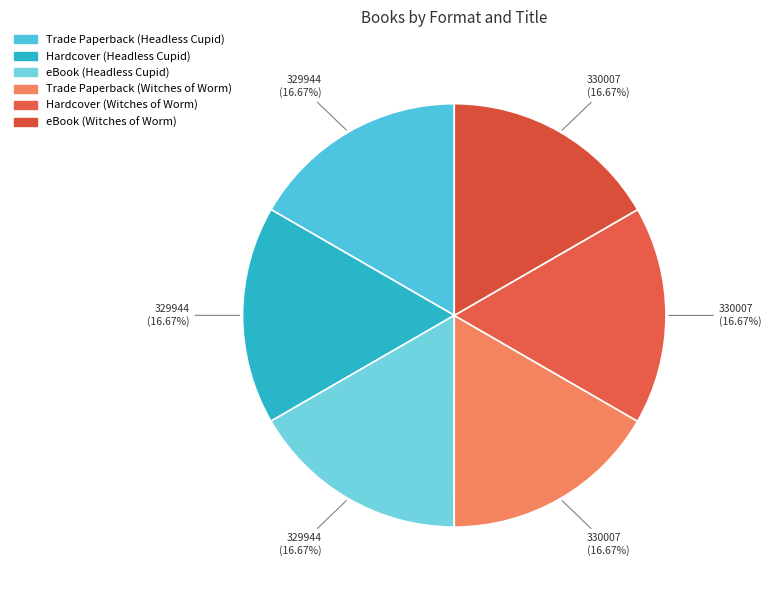

Which slice is the smallest?

Trade Paperback (Headless Cupid)